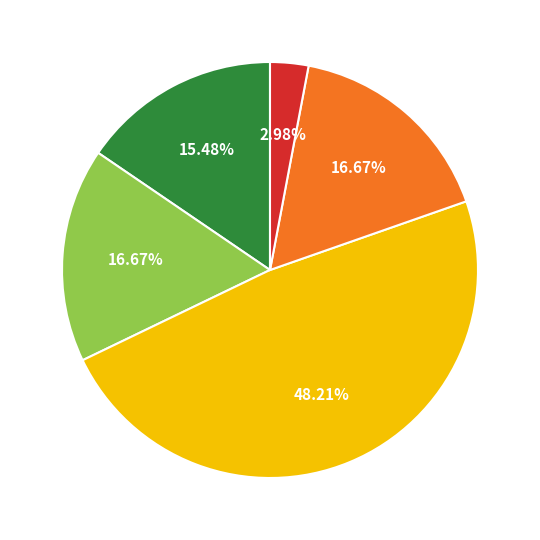

How many segments does this pie chart have?

5